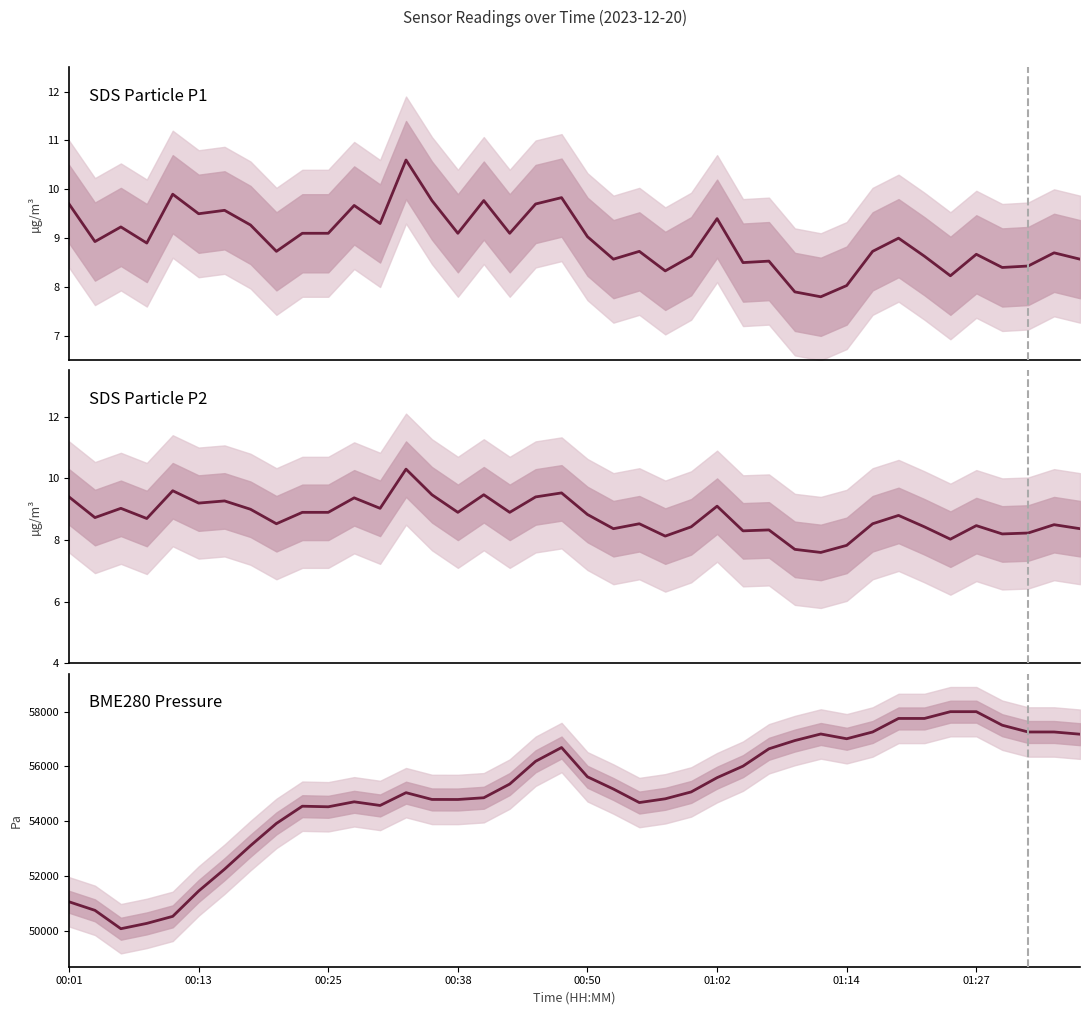

List the series in order of their peak value, lowest first.

SDS_P2, SDS_P1, BME280_pressure